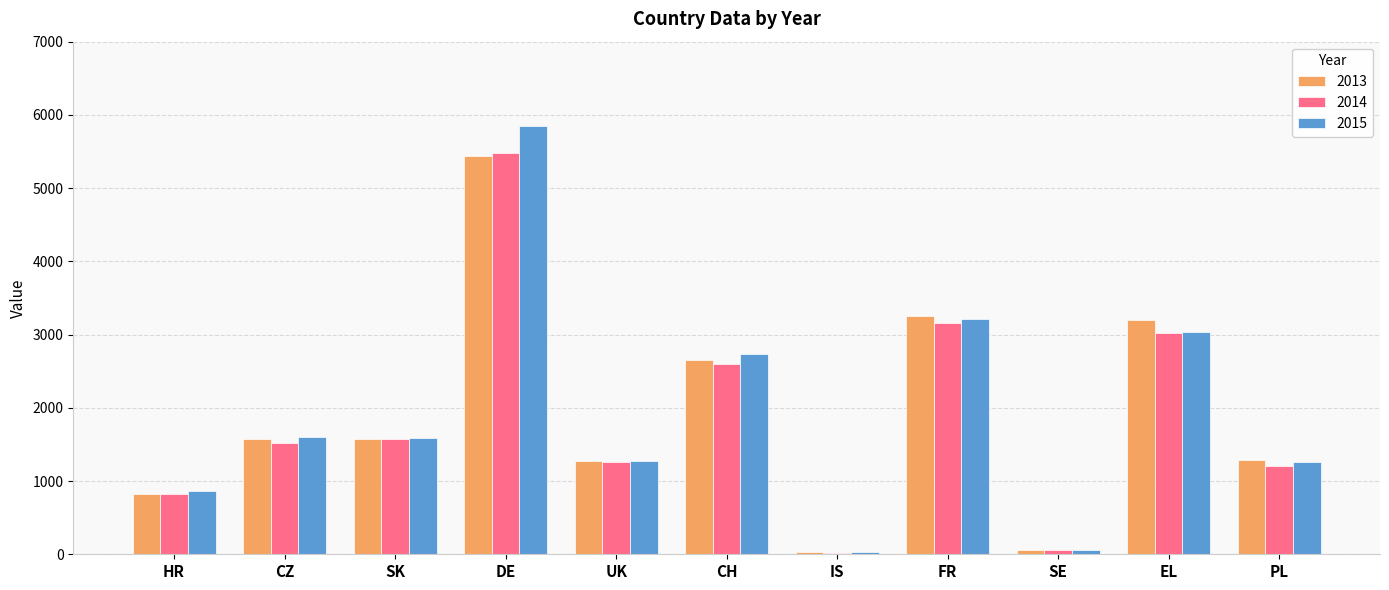

What are all the series names shown in the legend?

2013, 2014, 2015